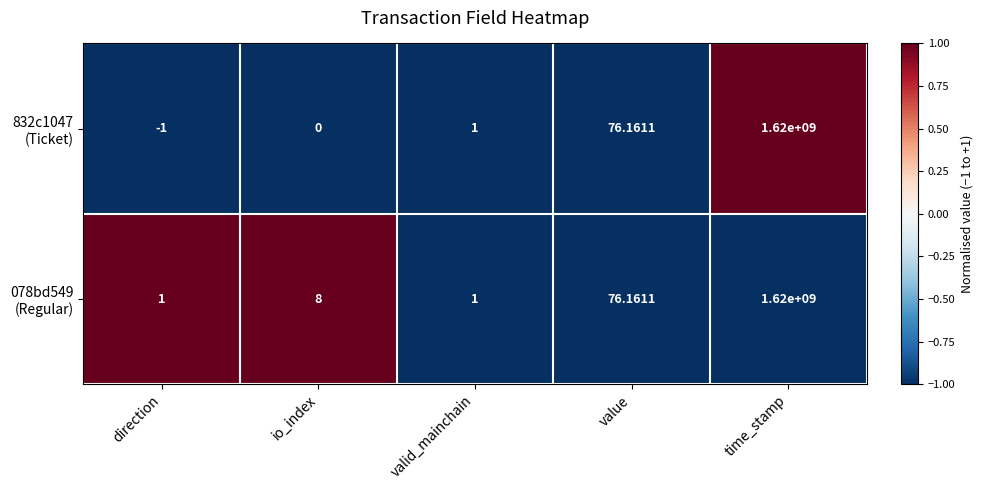

At which category does the chart reach its peak across all series?

time_stamp